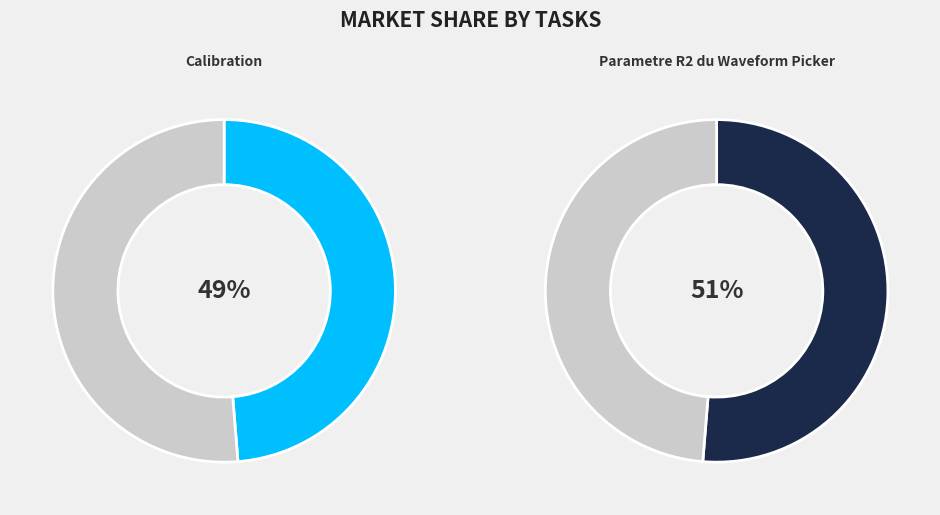

How many slices are in this pie chart?

2